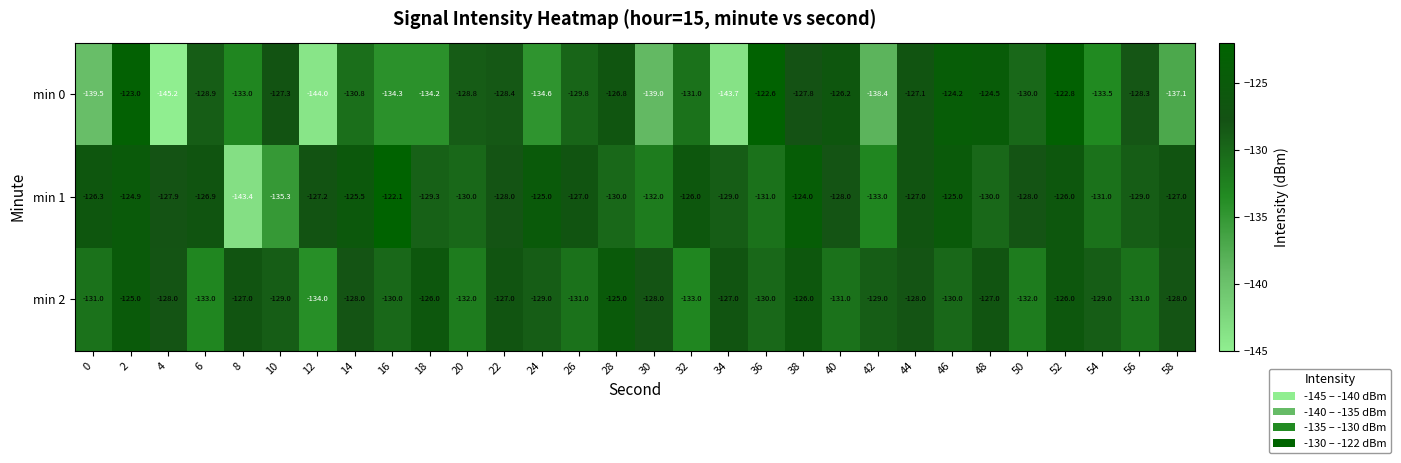

What is the difference between the maximum and second lowest values in the min 0 series?

21.4